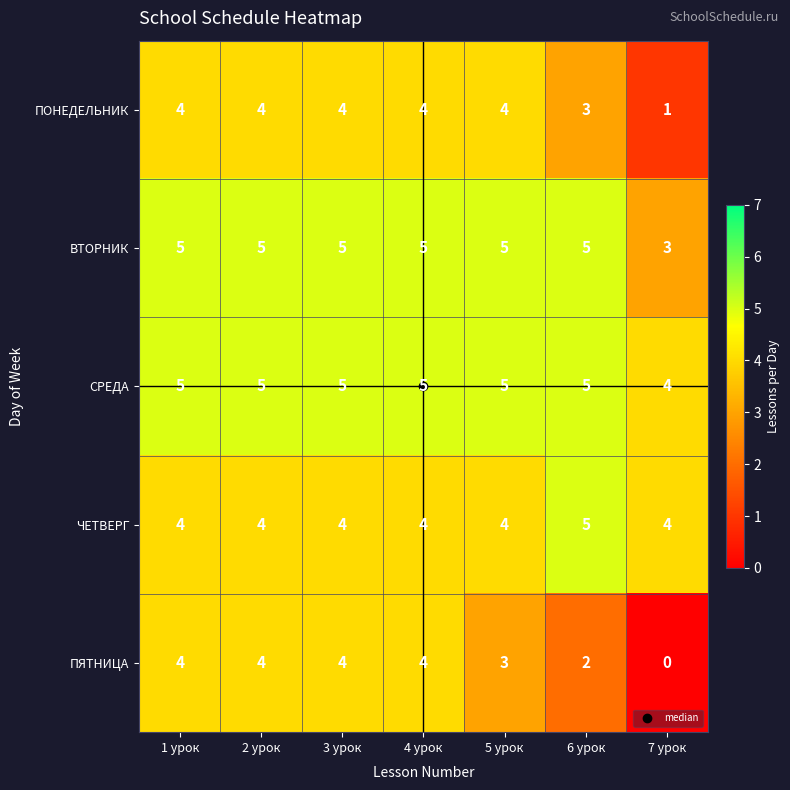

What is the total value across all series at 4 урок?

22